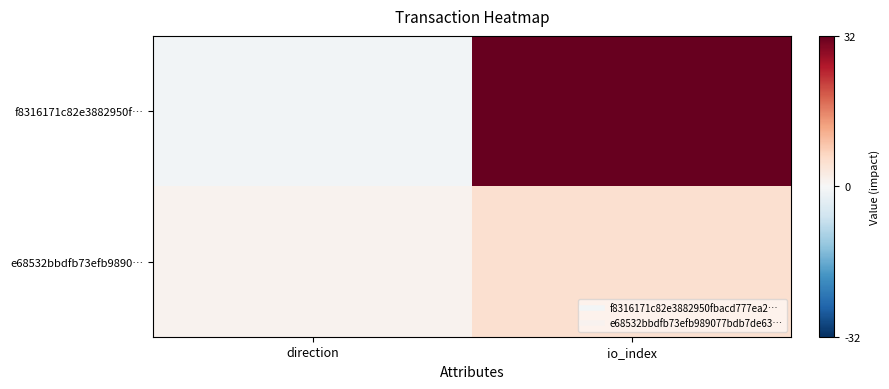

Reading left to right, list all the values displayed in this chart.

f8316171c82e3882950f…: direction=-1	io_index=32
e68532bbdfb73efb9890…: direction=1	io_index=5